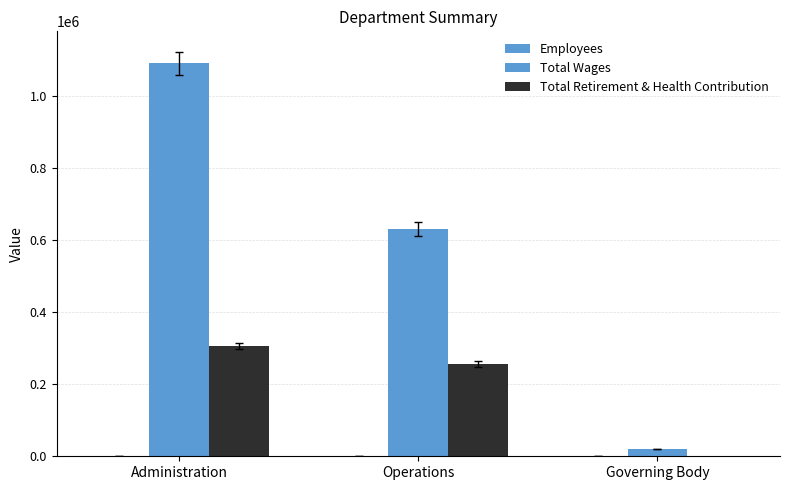

Rank the series by their average value, from highest to lowest.

Total Wages, Total Retirement & Health Contribution, Employees